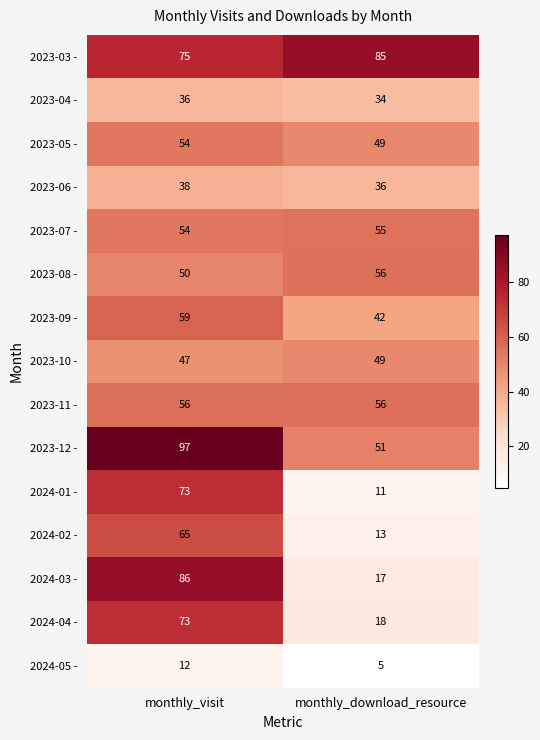

The value of 2023-03 - at monthly_download_resource is 85. True or false?

True